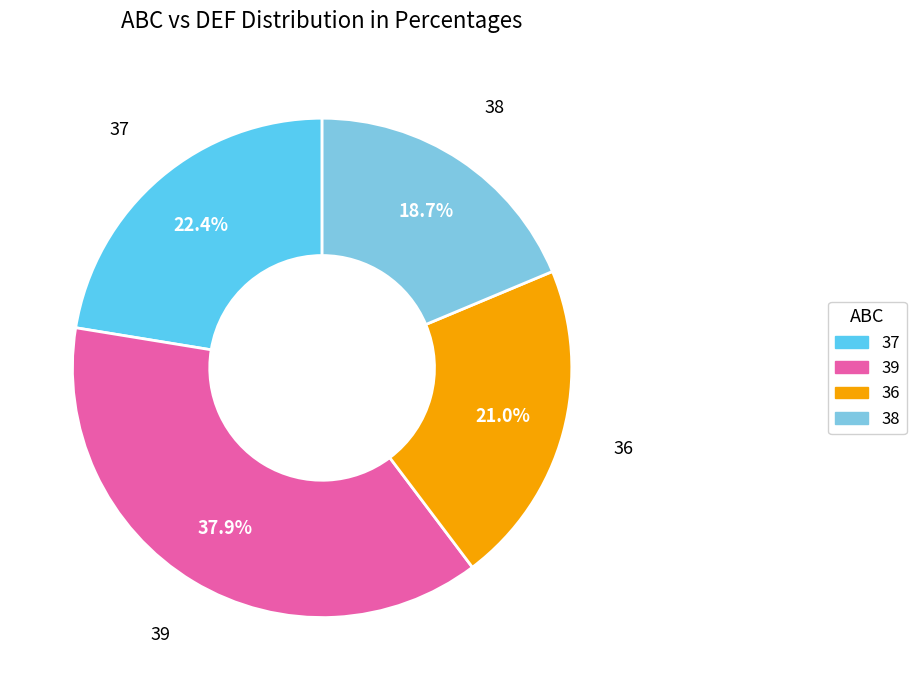

Is there a majority slice in this chart?

No